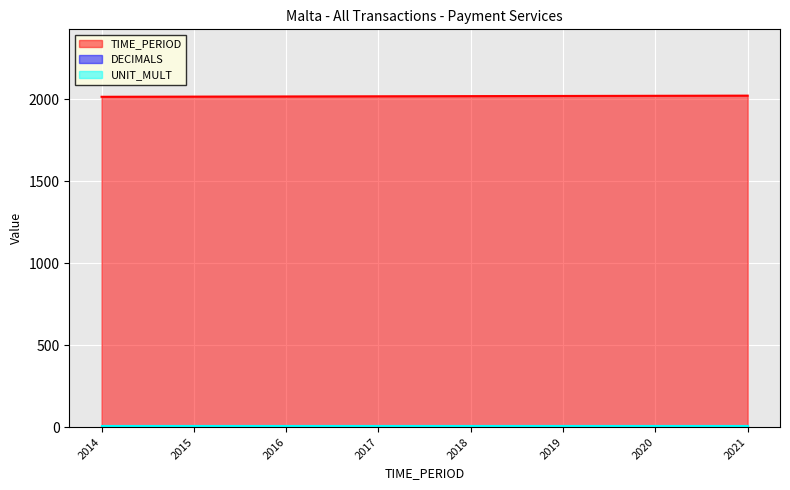

True or false: UNIT_MULT and TIME_PERIOD cross at least once.

False